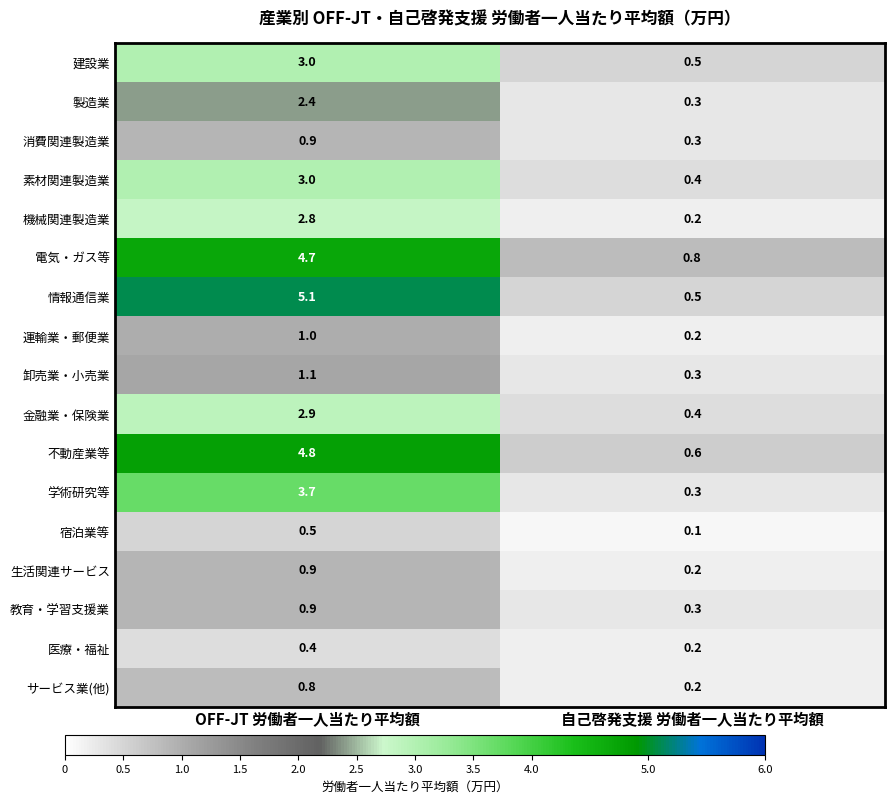

Is the value of 運輸業・郵便業 at OFF-JT 労働者一人当たり平均額 greater than the value of 金融業・保険業 at OFF-JT 労働者一人当たり平均額?

No